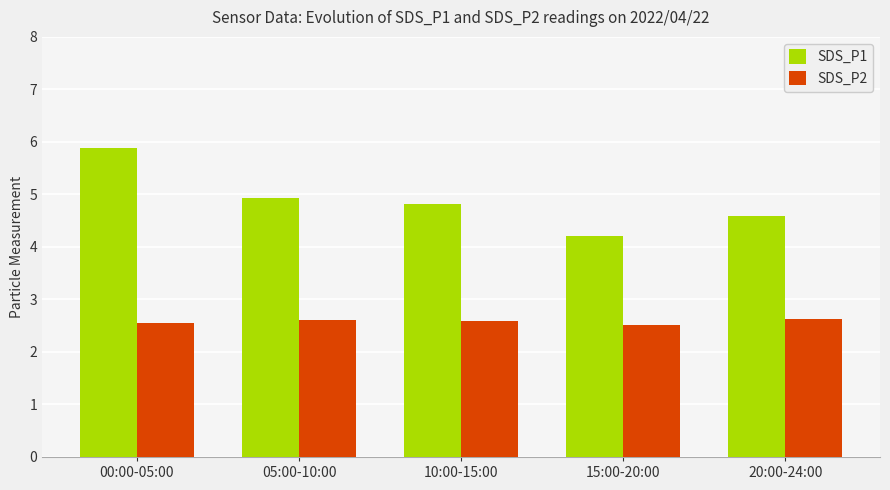

How many groups of bars are there?

5